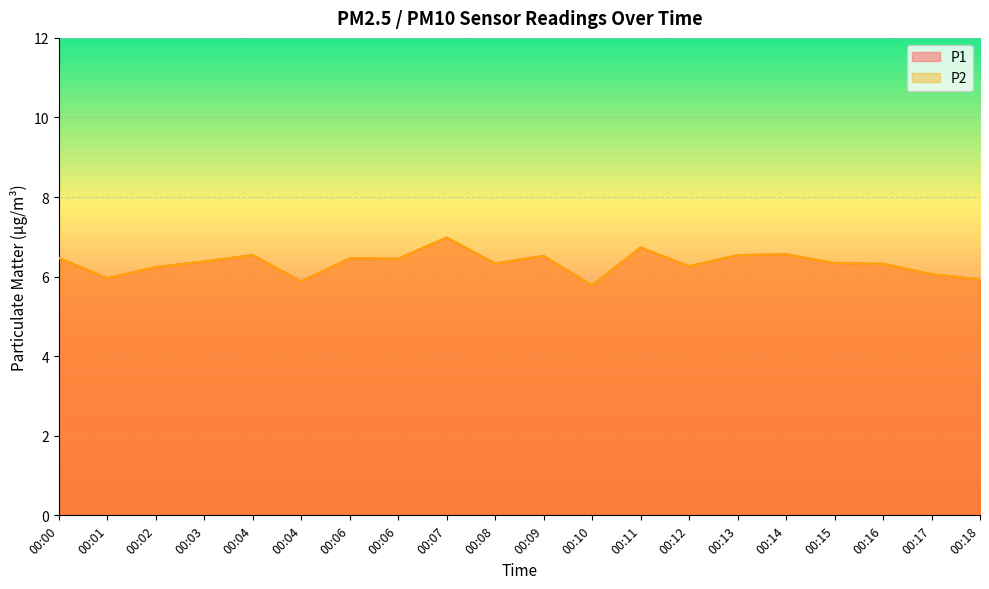

Reading left to right, what are all the values shown in this chart?

P1: 00:00=6.5	00:01=6.0	00:02=6.2	00:03=6.4	00:04=6.5	00:04=5.9	00:06=6.5	00:06=6.5	00:07=7.0	00:08=6.3	00:09=6.5	00:10=5.8	00:11=6.7	00:12=6.3	00:13=6.5	00:14=6.6	00:15=6.3	00:16=6.3	00:17=6.1	00:18=5.9
P2: 00:00=6.5	00:01=6.0	00:02=6.2	00:03=6.4	00:04=6.5	00:04=5.9	00:06=6.5	00:06=6.5	00:07=7.0	00:08=6.3	00:09=6.5	00:10=5.8	00:11=6.7	00:12=6.3	00:13=6.5	00:14=6.6	00:15=6.3	00:16=6.3	00:17=6.1	00:18=5.9